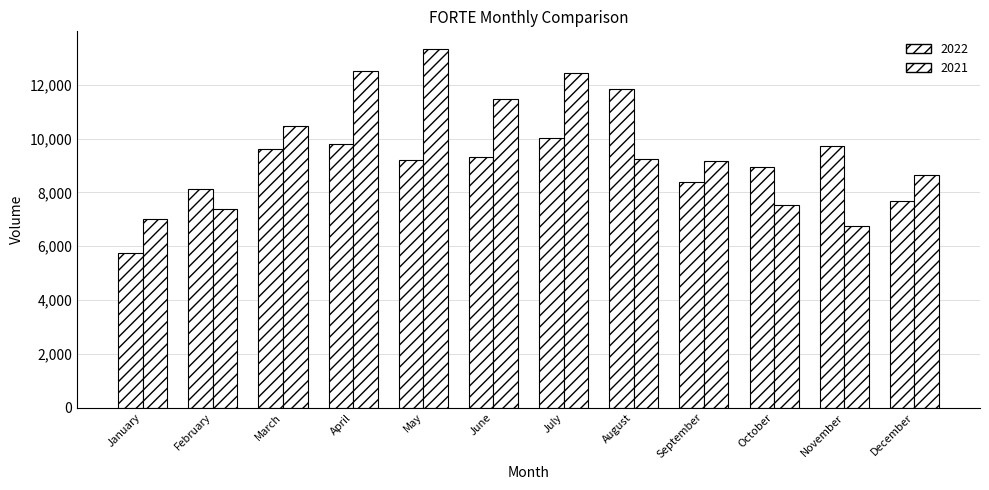

How many values in the 2021 series are below 9258?

6